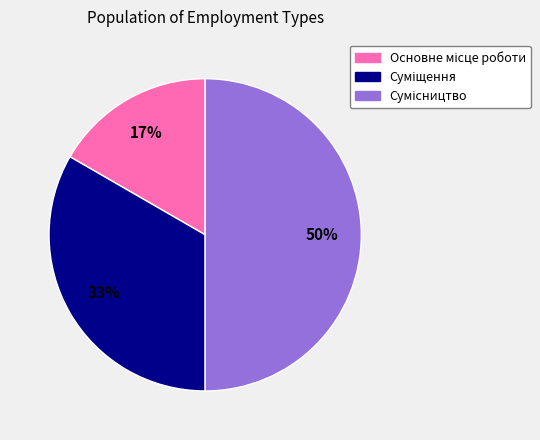

To the nearest percent, what is the average slice percentage?

33%